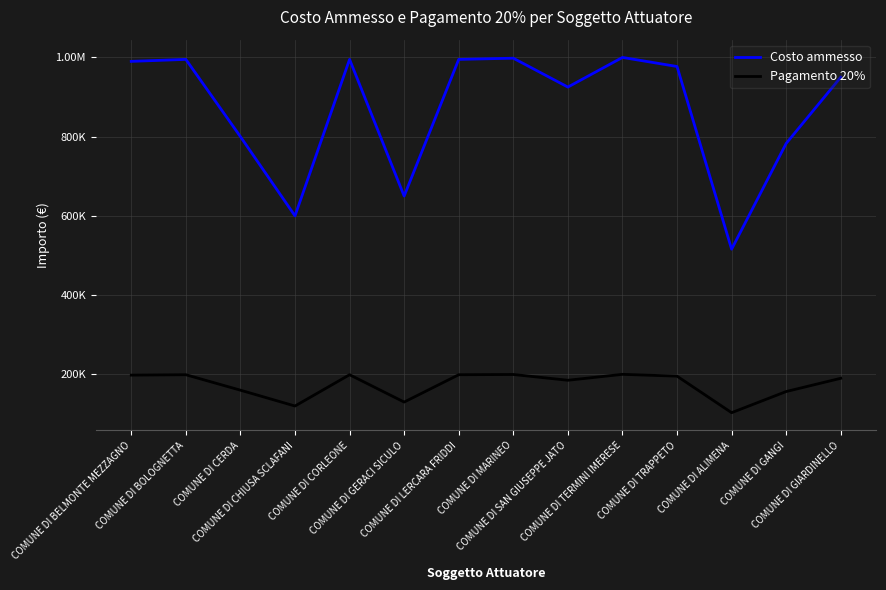

List the series in order of their overall mean, lowest first.

Pagamento 20%, Costo ammesso